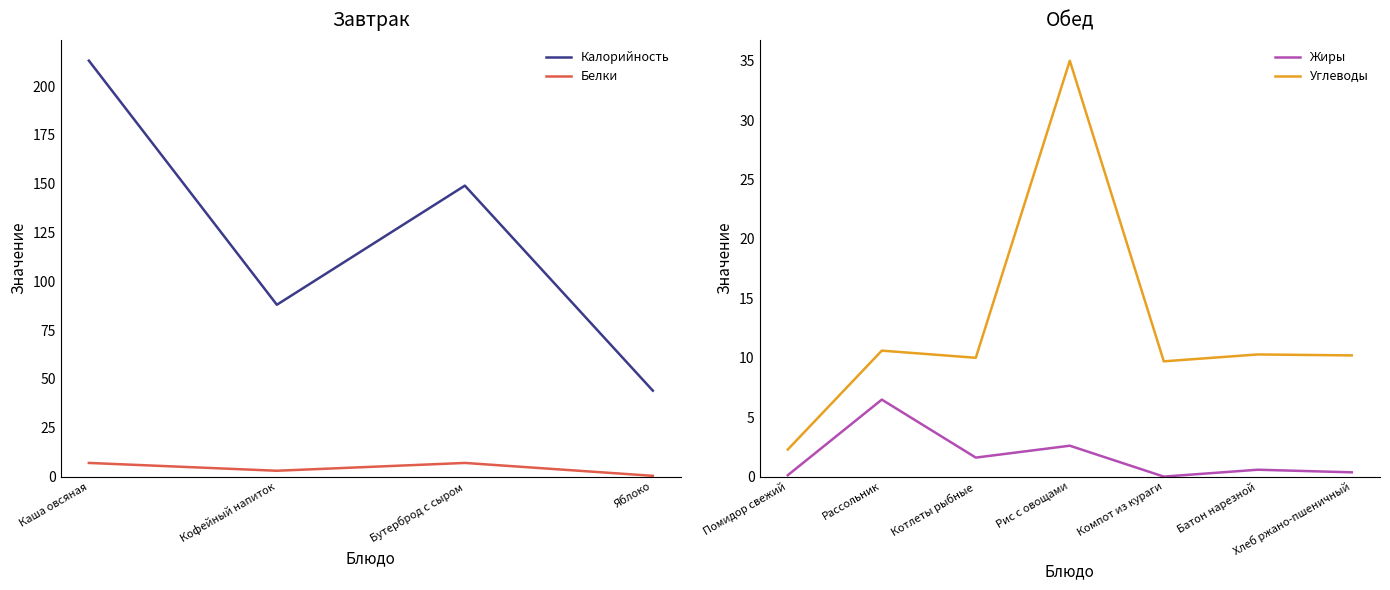

Is the value of Калорийность at Кофейный напиток greater than the value of Белки at Кофейный напиток?

Yes